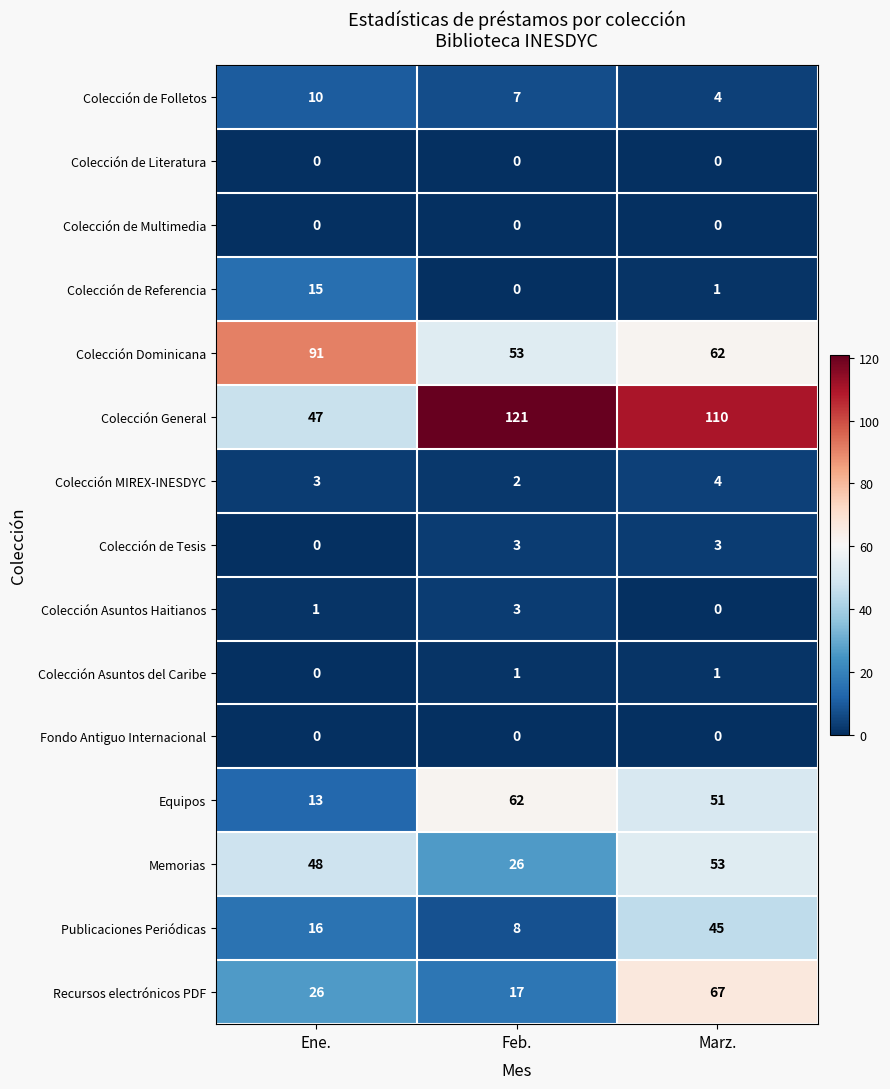

The Colección de Folletos series shows 7 at Feb.. True or false?

True